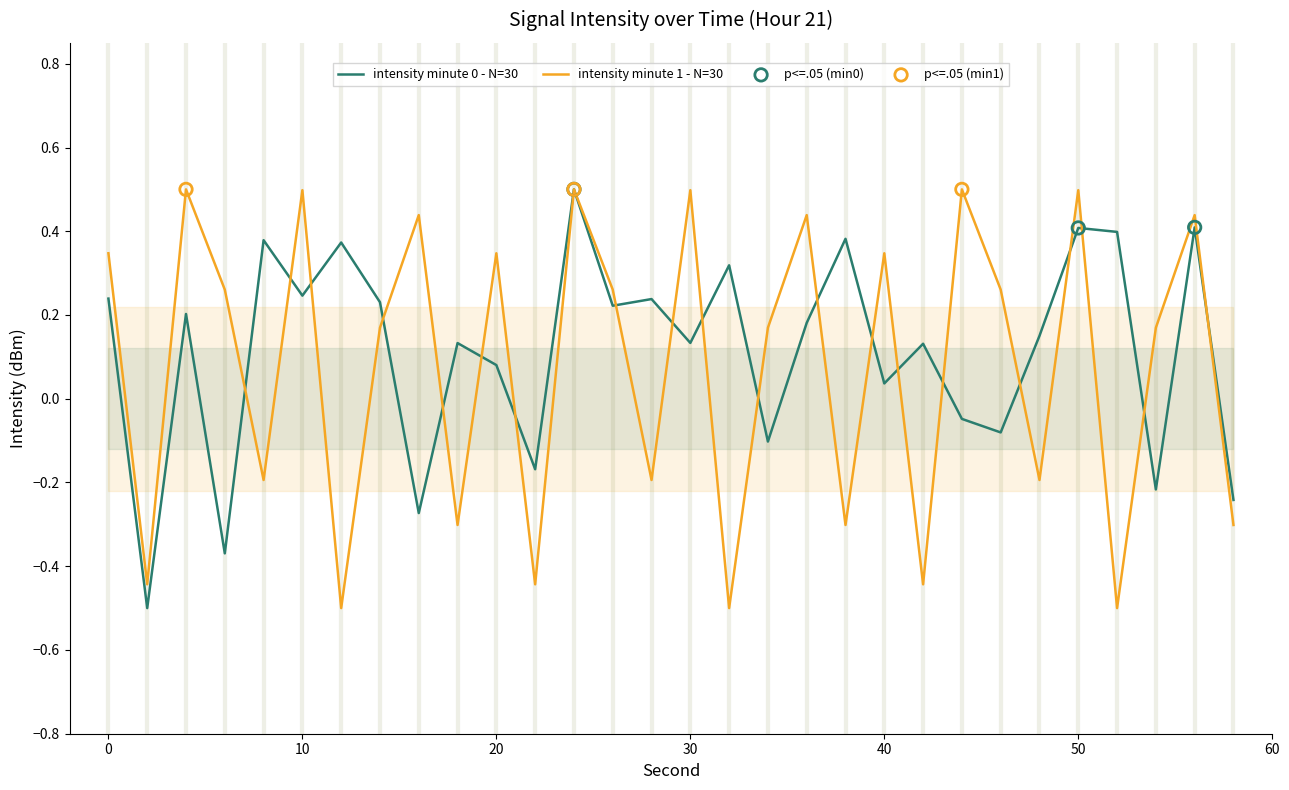

Which series has the largest Y range (max minus min)?

intensity(dBm) - minute 0